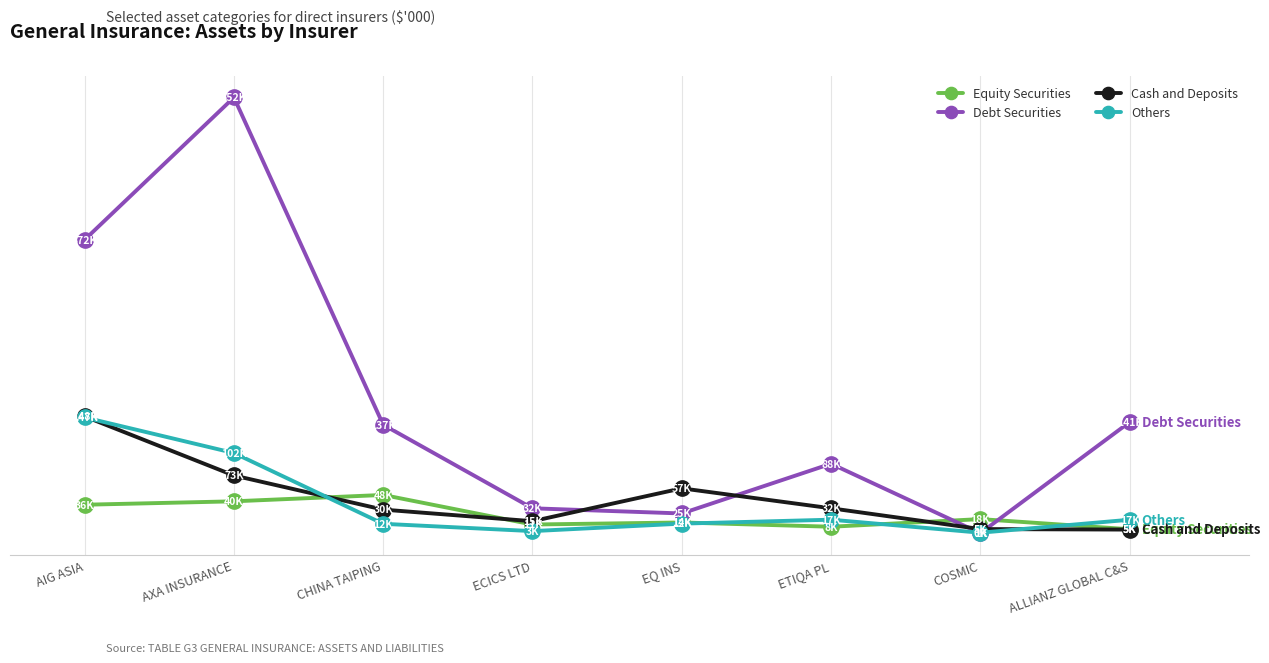

Where does the Debt Securities series first go above 137453?

AIG ASIA